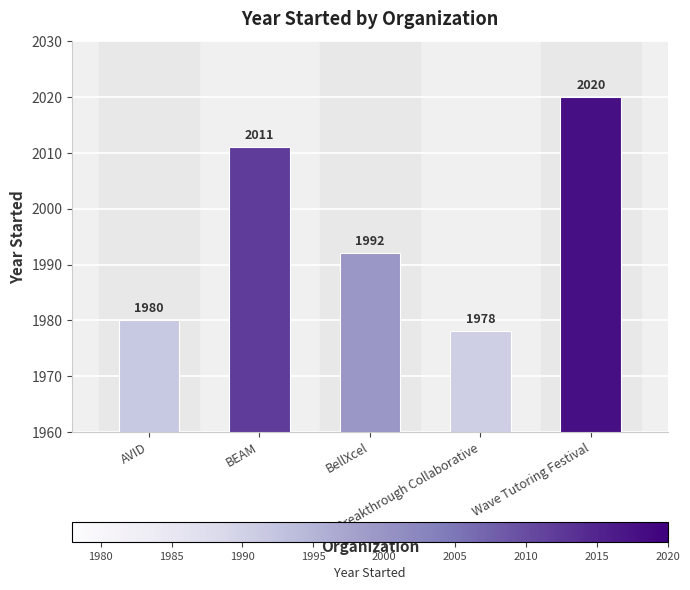

What is the ratio of the value at Wave Tutoring Festival to the value at BellXcel?

1.0